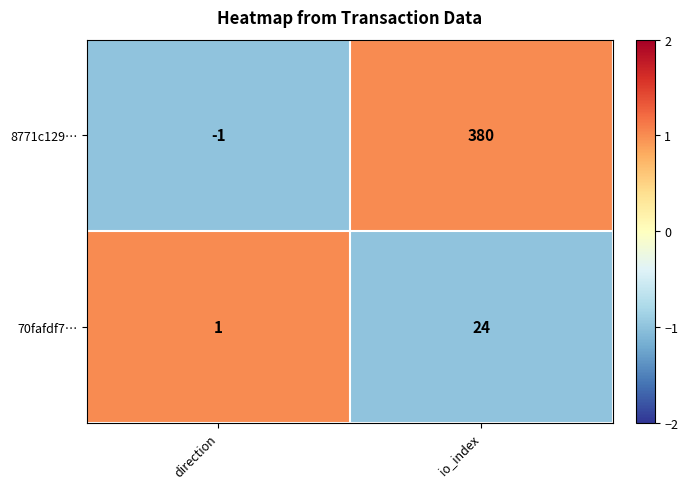

Reading left to right, extract all data points from this chart.

8771c129…: direction=-1	io_index=380
70fafdf7…: direction=1	io_index=24